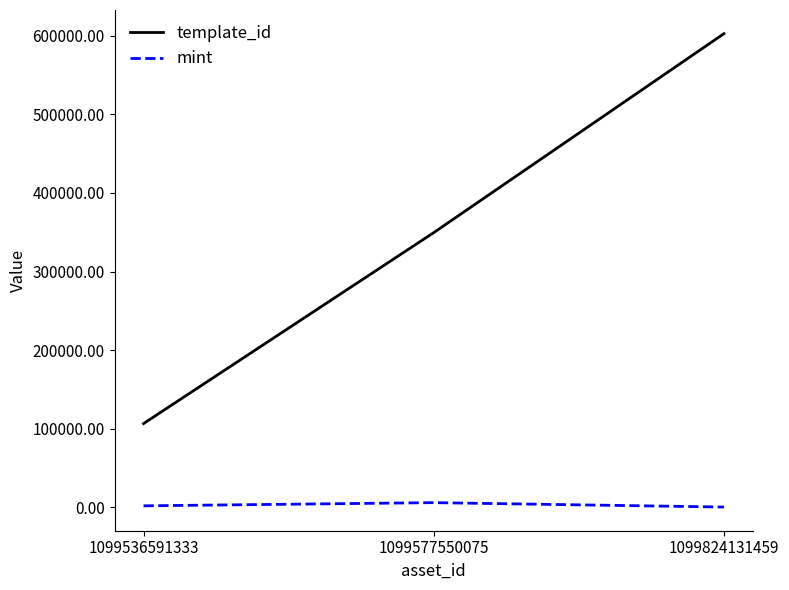

What is the sum of all template_id values?

1058755